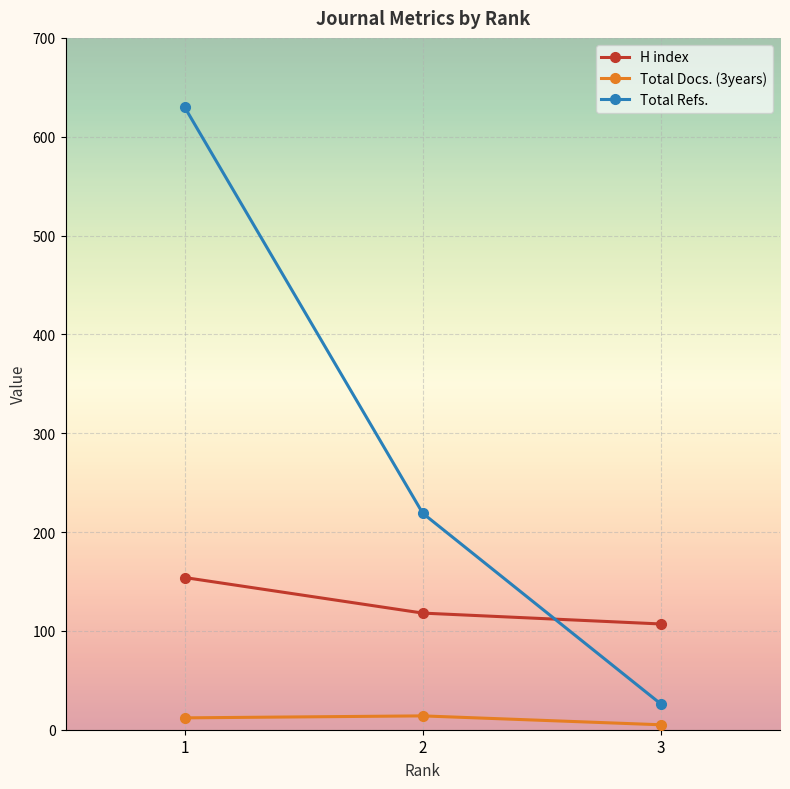

Does the chart display data point markers on the line(s)?

Yes